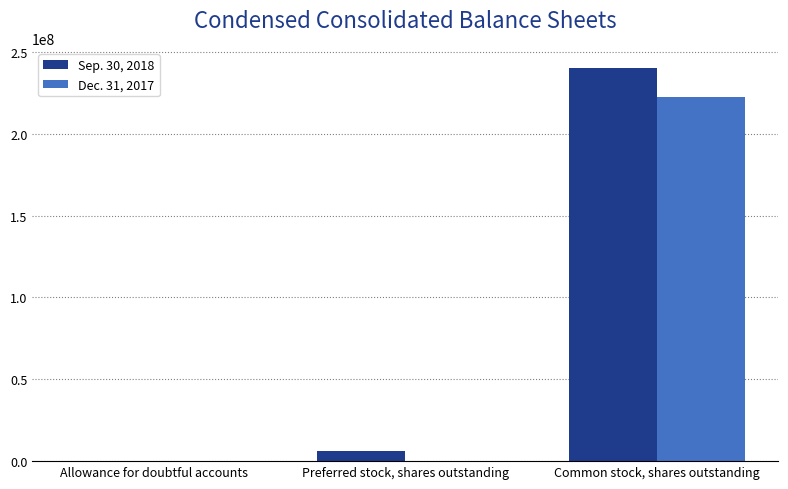

What is the maximum value shown in the chart?

240511126